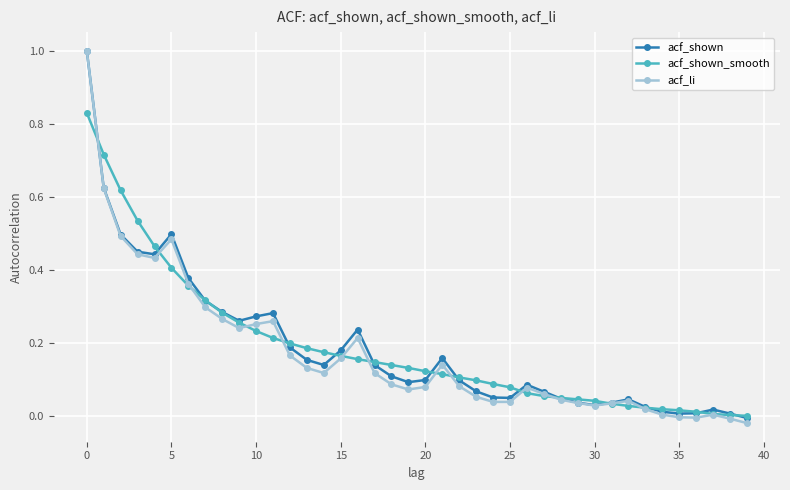

True or false: acf_li has more than 2 interior local peaks.

True